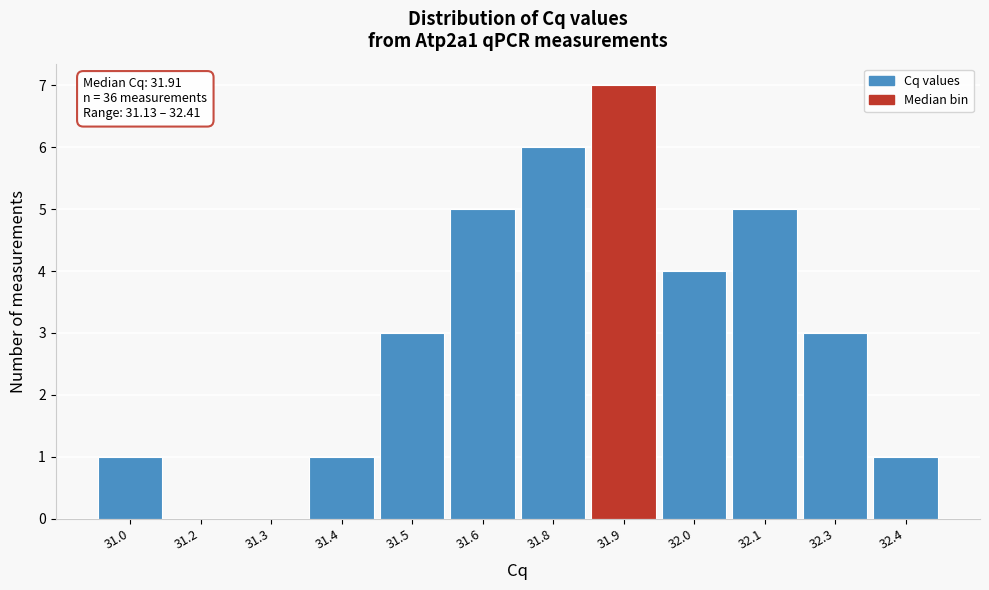

Reading right to left, extract all data points from this chart.

32.4=1	32.3=3	32.1=5	32.0=4	31.9=7	31.8=6	31.6=5	31.5=3	31.4=1	31.3=0	31.2=0	31.0=1